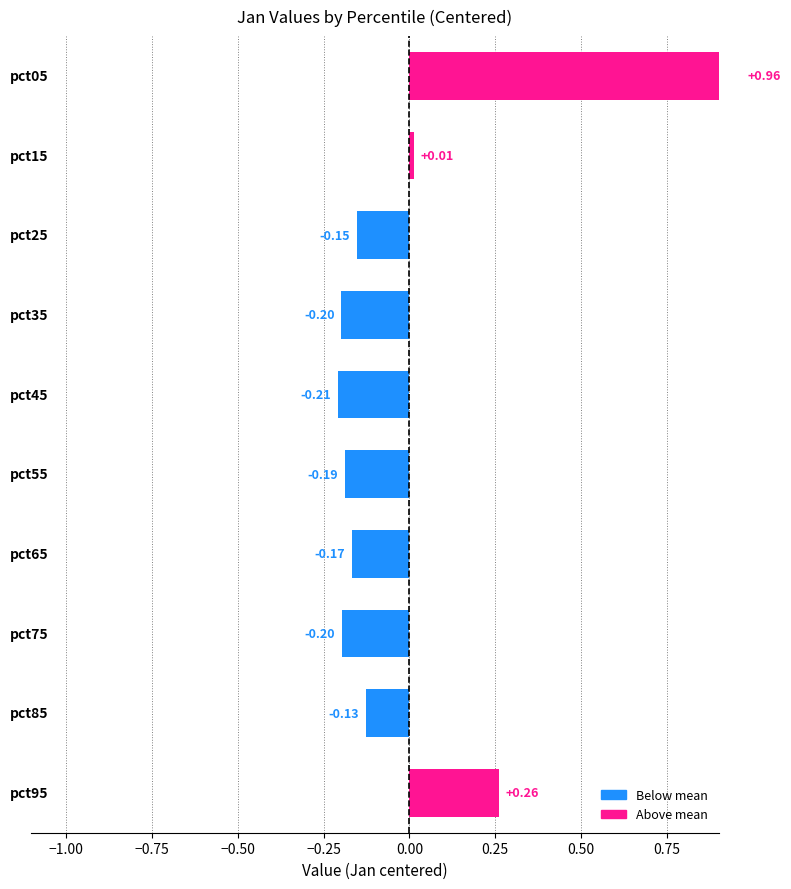

Reading left to right, transcribe all the data shown in this chart.

1.0	0.0	-0.2	-0.2	-0.2	-0.2	-0.2	-0.2	-0.1	0.3